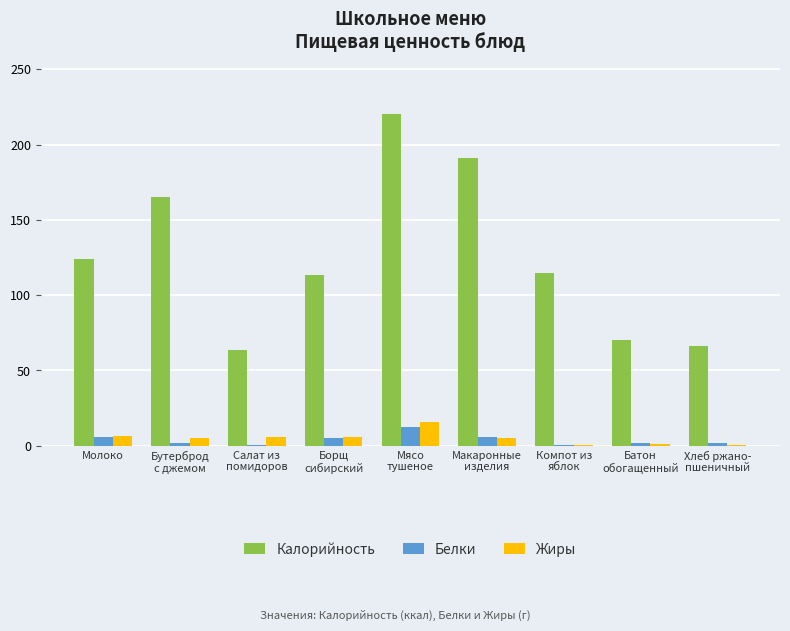

What is the maximum value for Жиры?

15.5